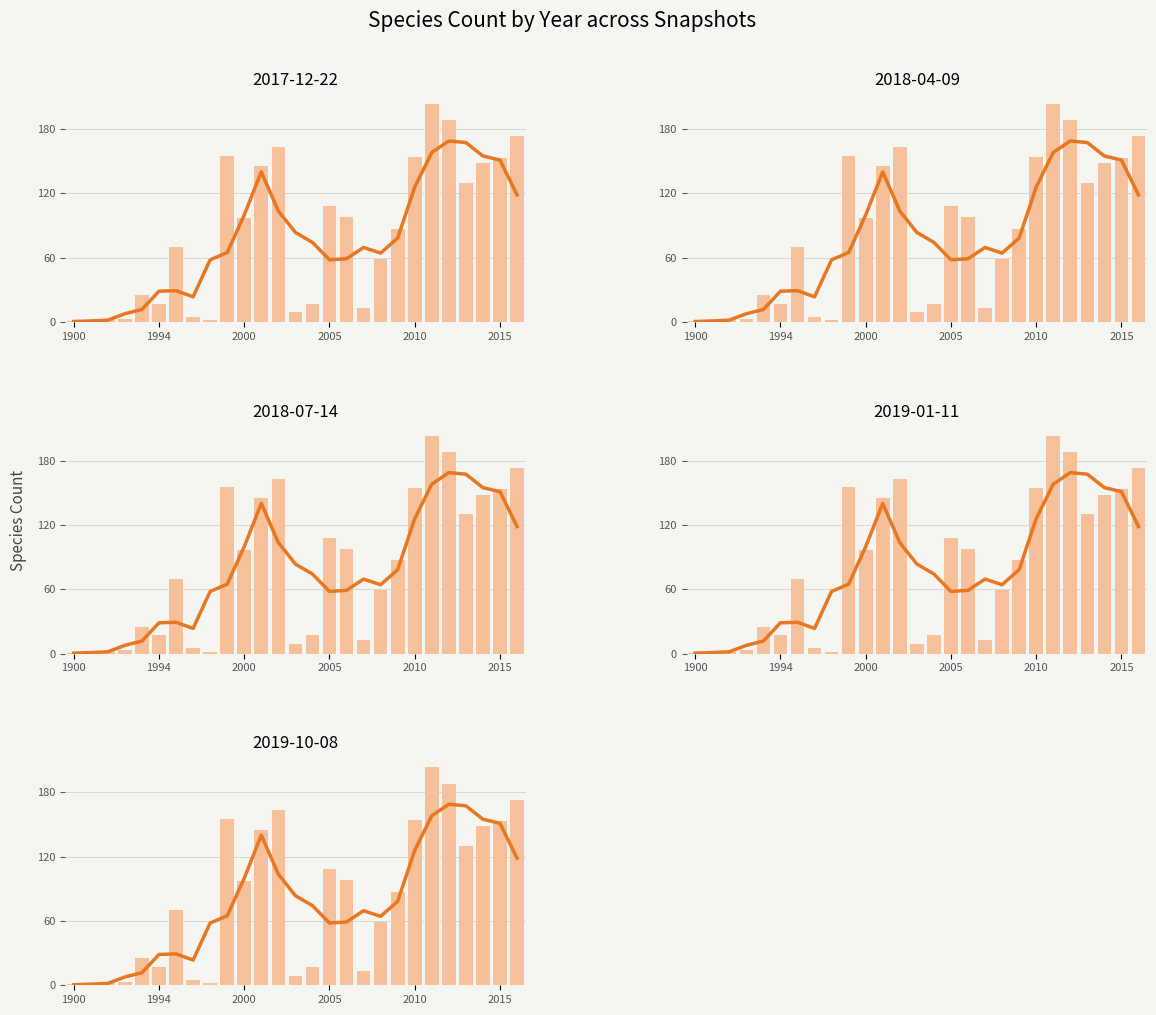

Which series has the largest total across all categories?

2017-12-22 (trend)